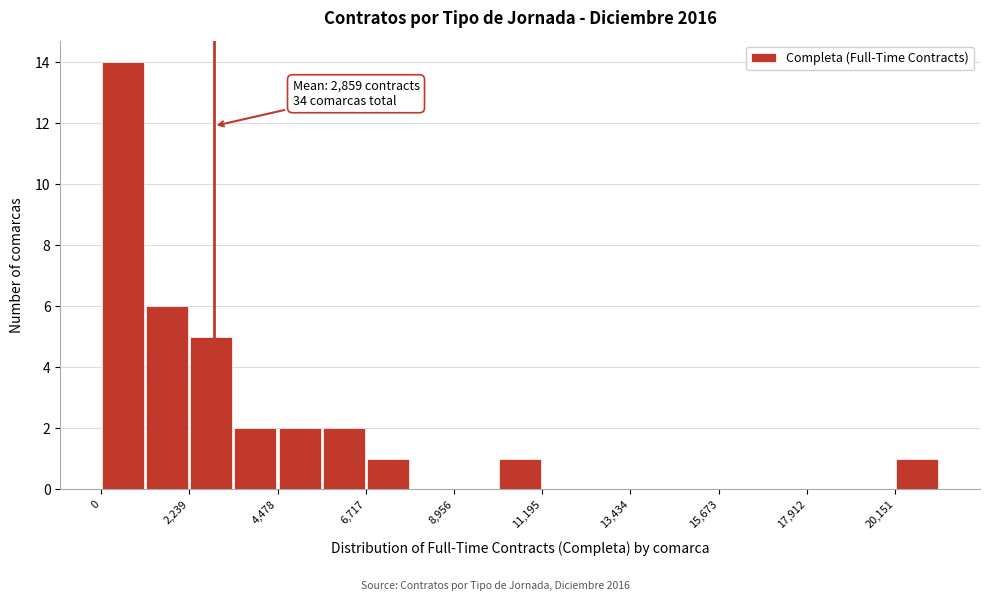

Read against the x-axis, roughly where is the centre of the tallest bar?

500